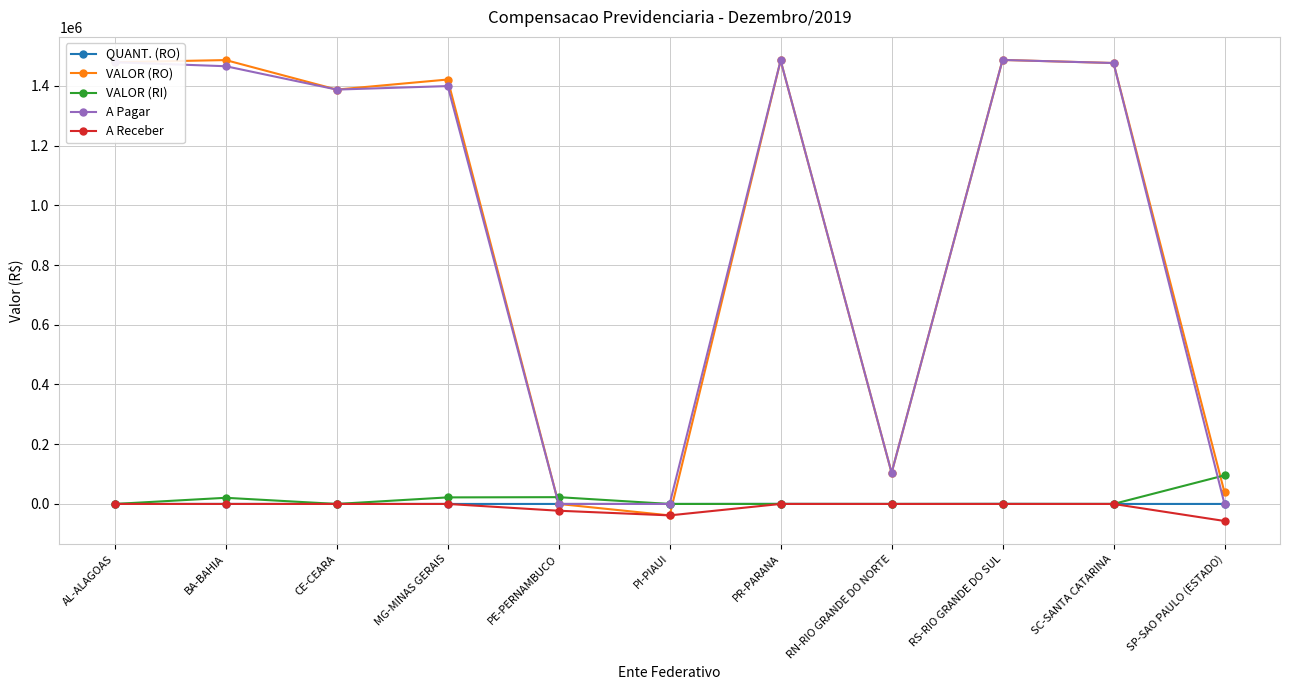

True or false: A Pagar has a value of 1476499.7 at SC-SANTA CATARINA.

True